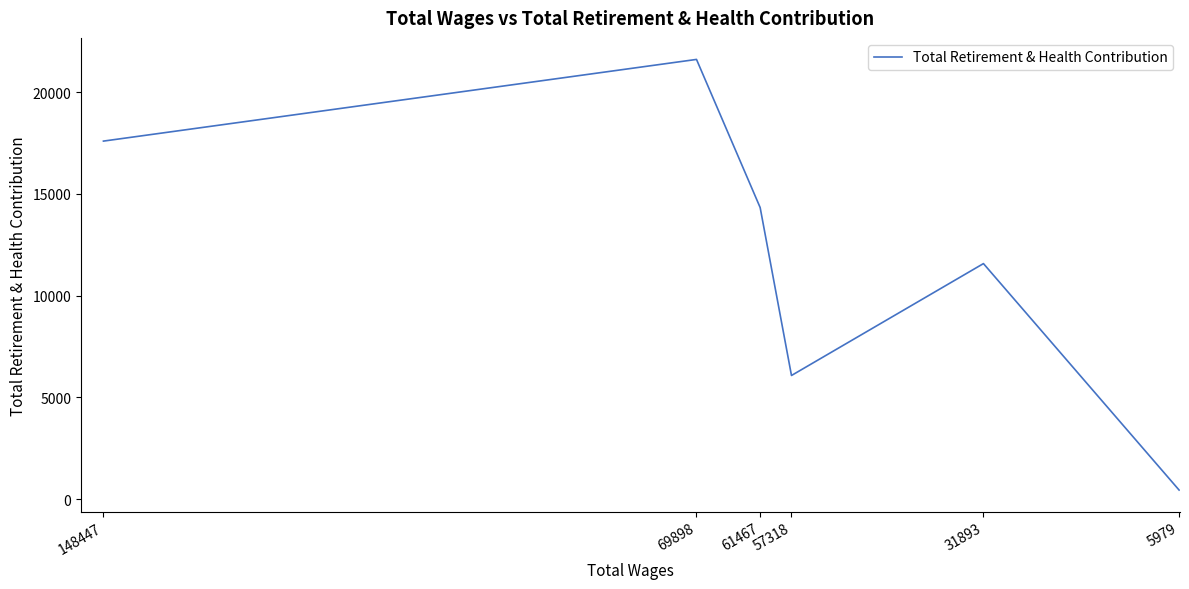

Which category has the highest value across all series?

69898